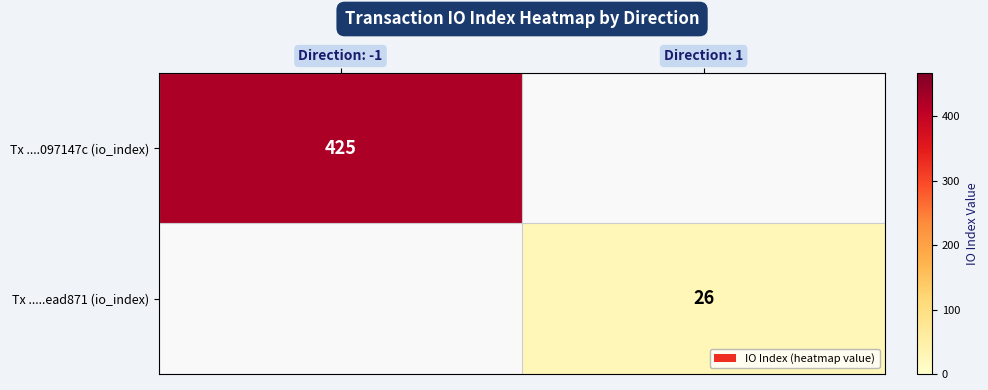

Between Direction: 1 and Direction: -1, which is larger?

Direction: -1